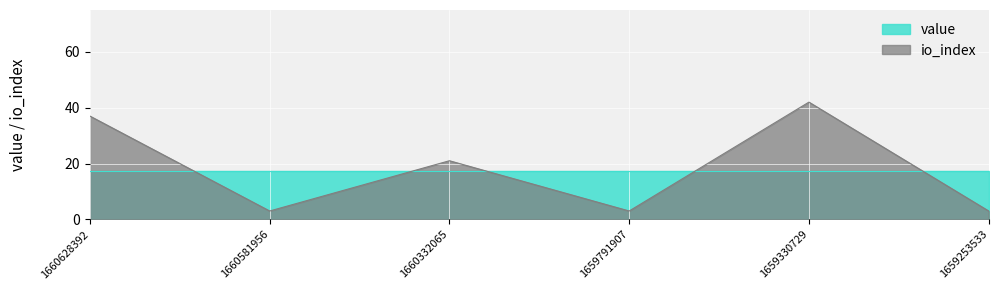

What is the difference between the second highest and second lowest values?

34